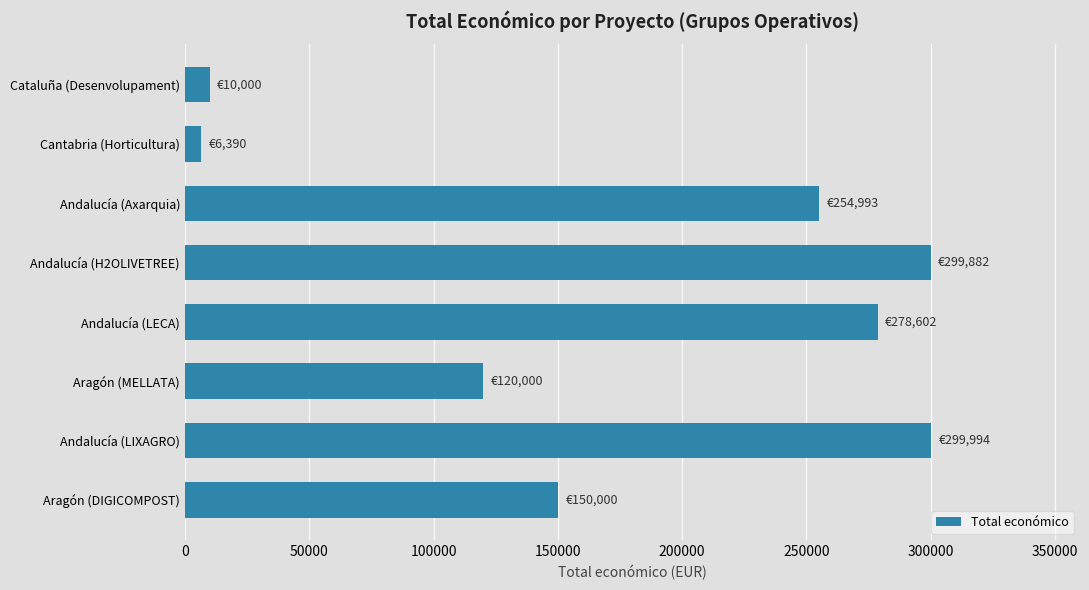

How many bars are there in total?

8